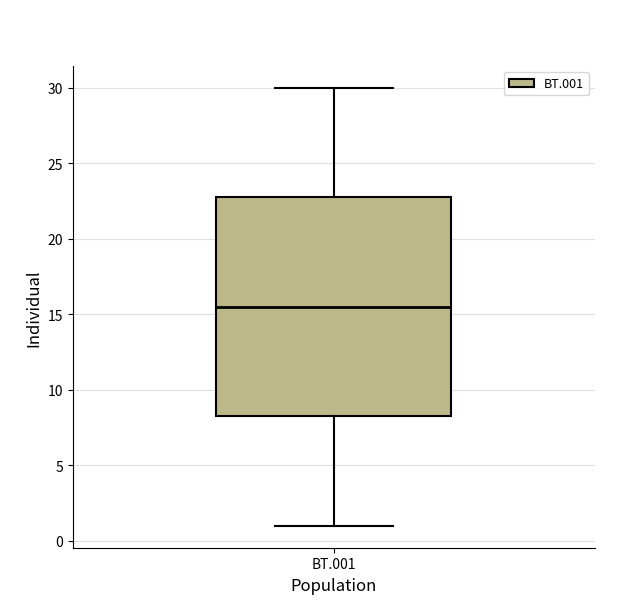

Read this box plot against the y-axis: the position of the median line, the range covered by the box, and the ends of both whiskers. The values are not printed on the chart, so give them approximately, as read against the axis.

median 15.5, box 8.5 to 23.0, whiskers 1.0 to 30.0